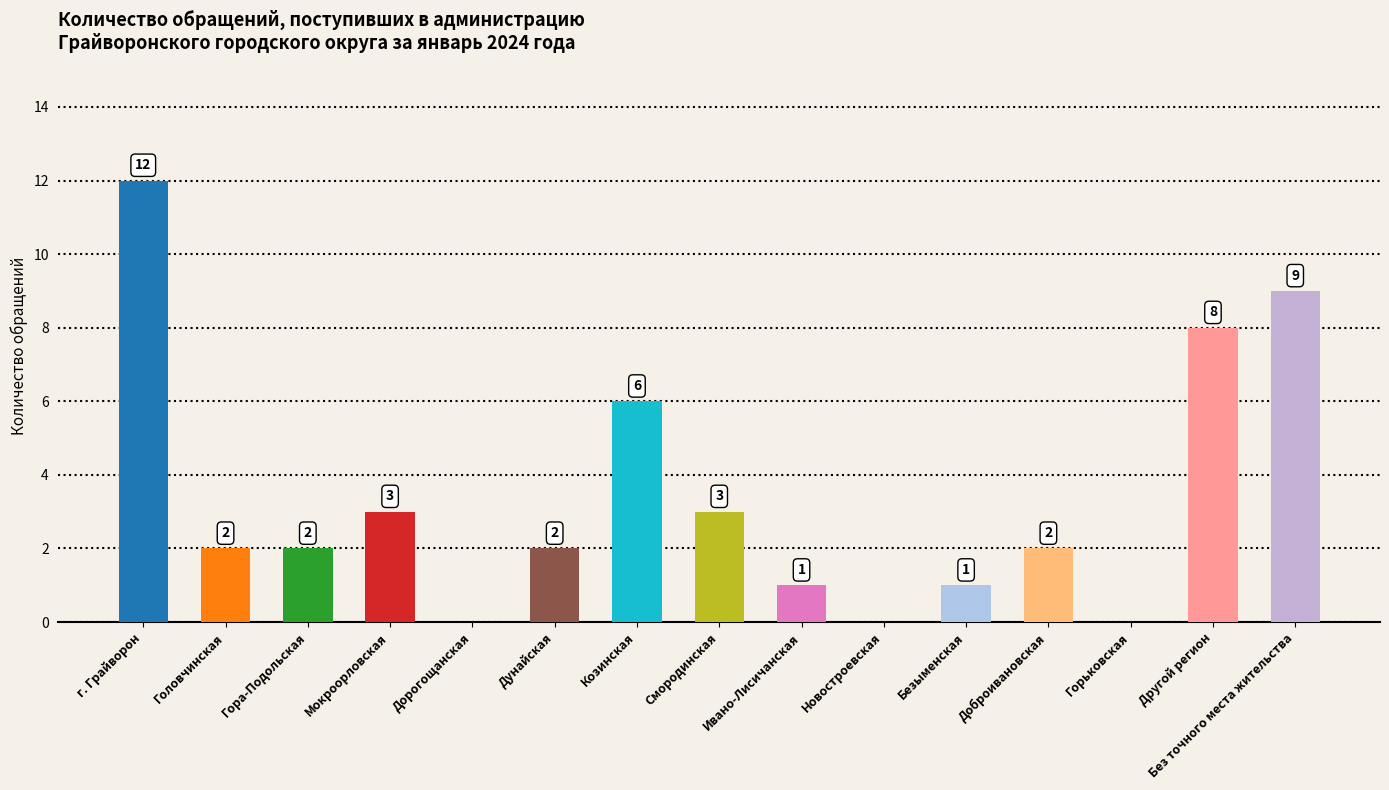

What is the sum of the values at Козинская and Смородинская?

9